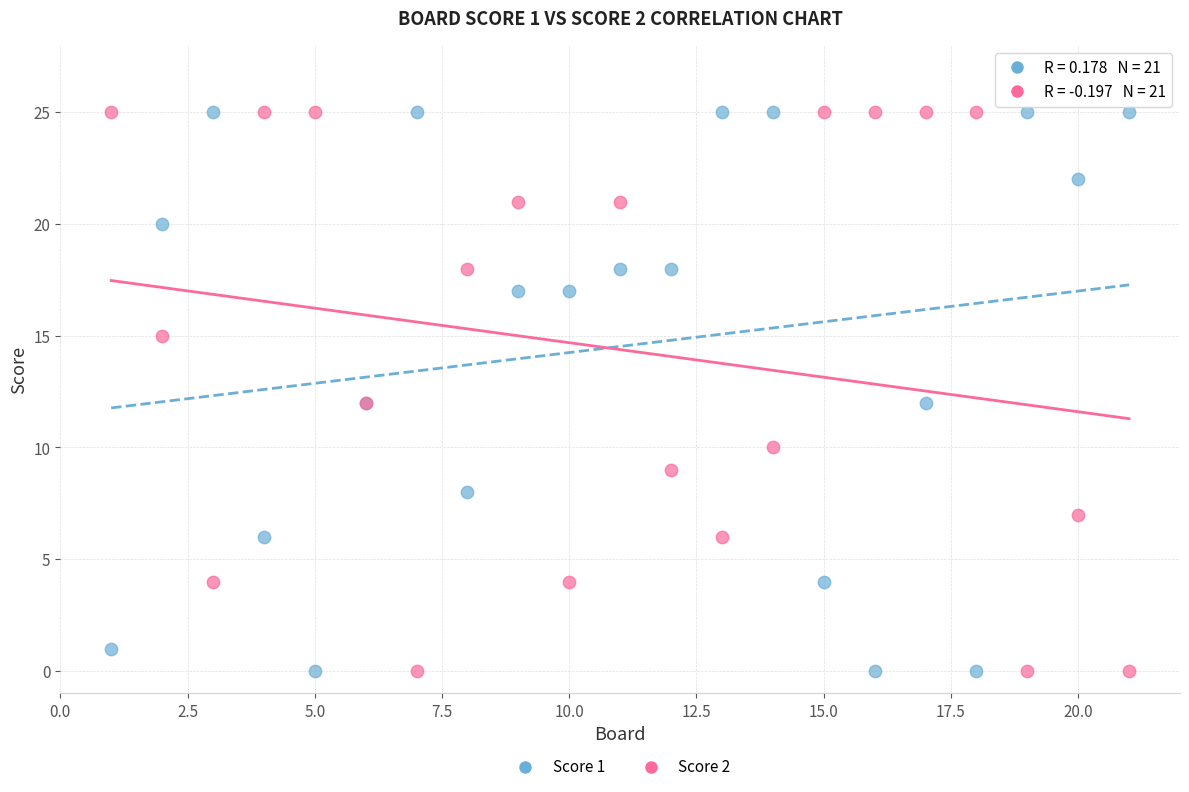

What is the X range (max minus min) for the scatter plot?

20